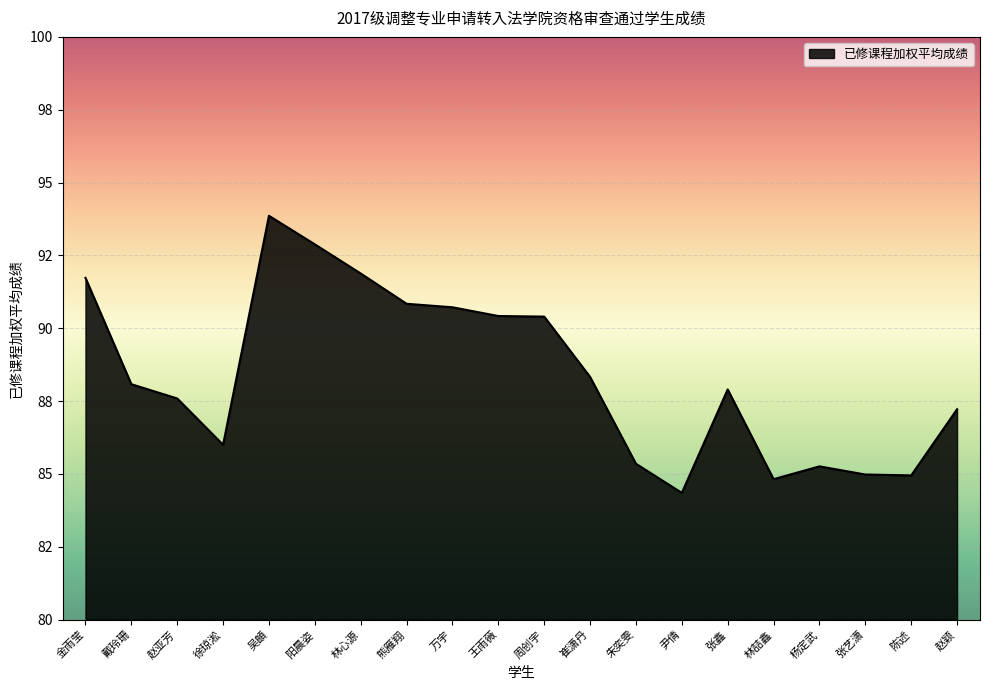

True or false: there are more than 0 points higher than both neighbors.

True